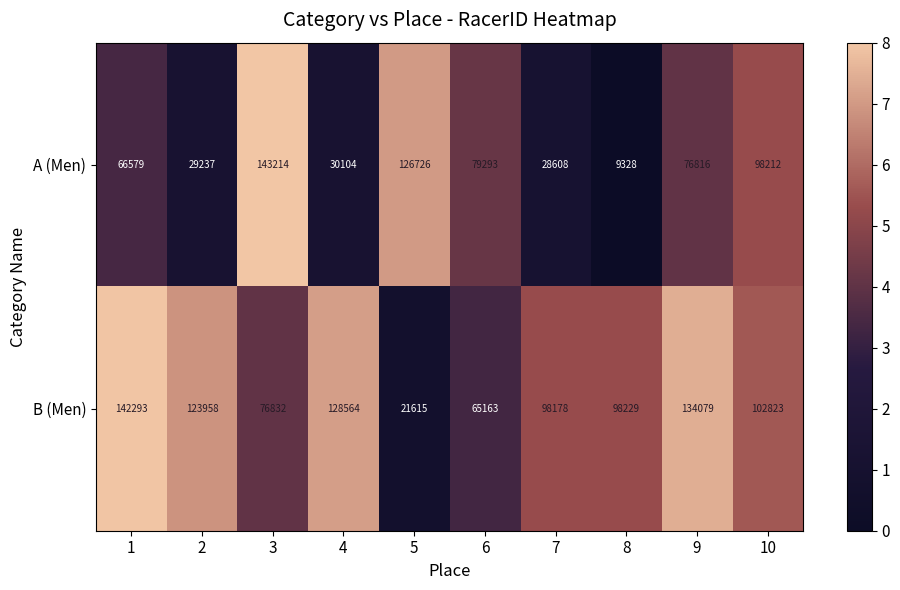

Which series has the largest total across all categories?

B (Men)